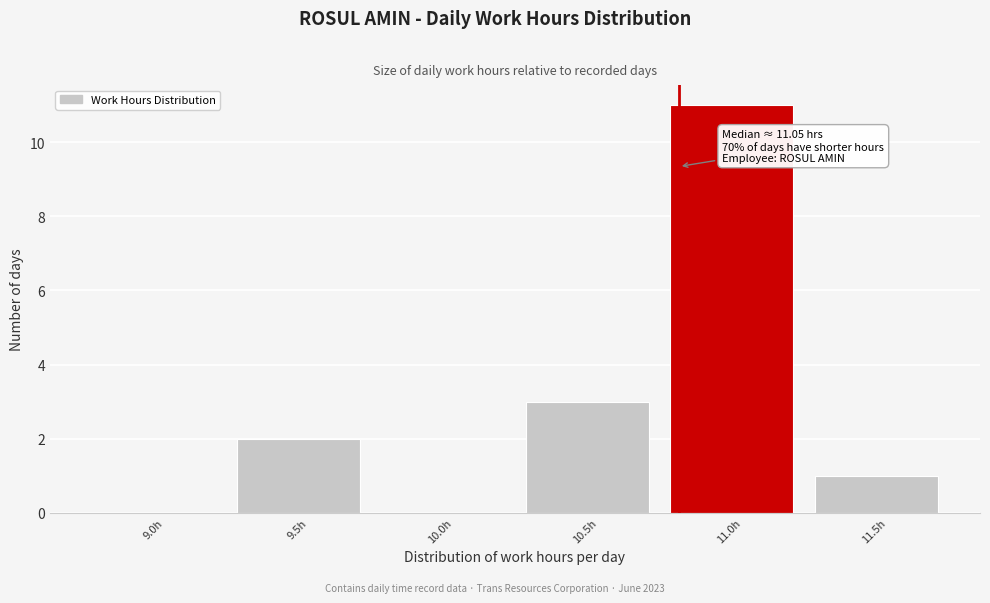

Reading left to right, list all the values displayed in this chart.

9.0h=0	9.5h=2	10.0h=0	10.5h=3	11.0h=11	11.5h=1